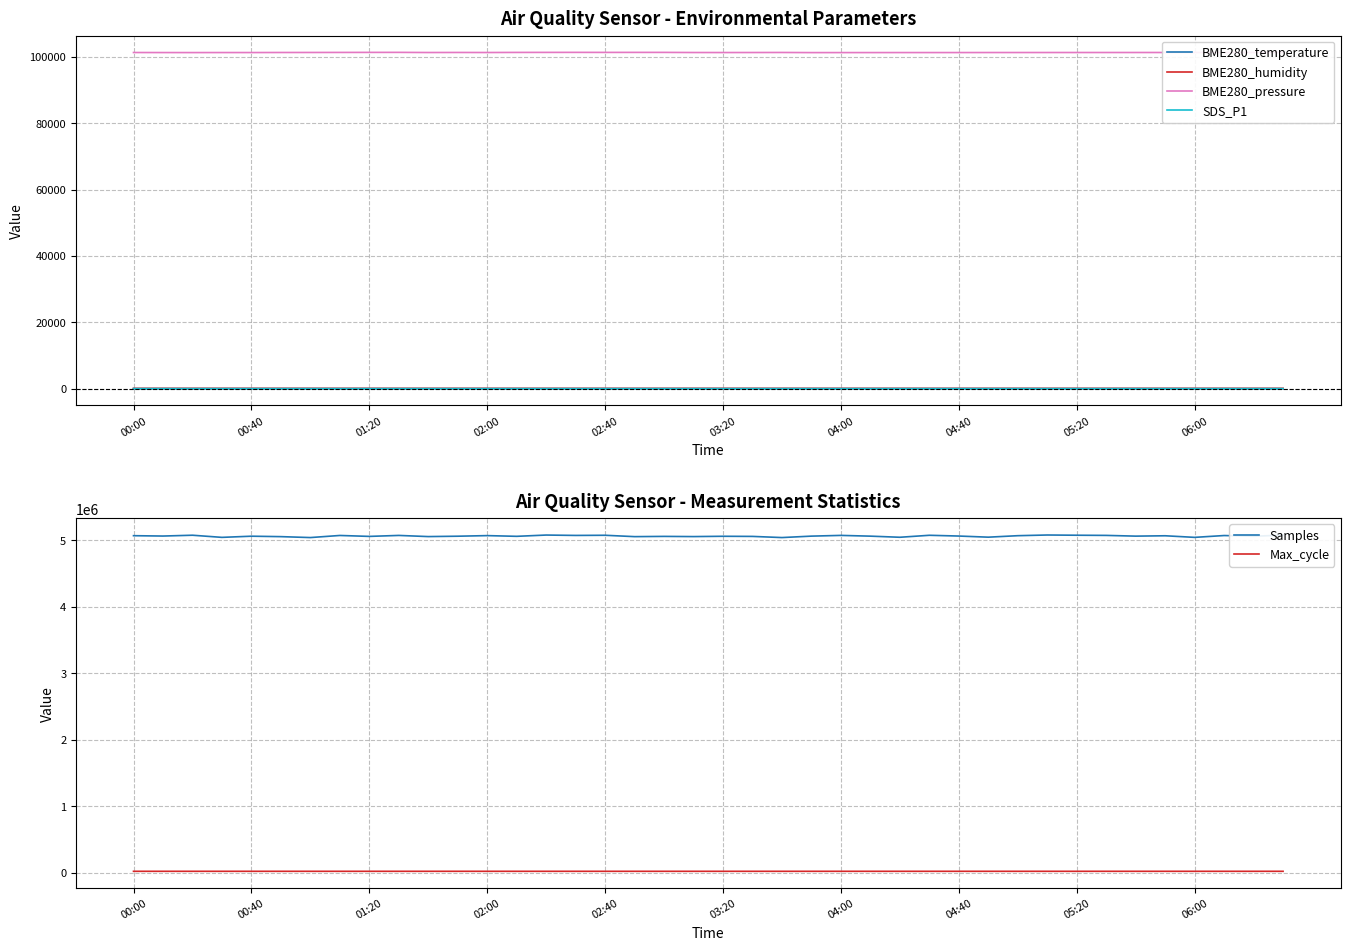

Where does the Max_cycle series first go above 20032?

00:00